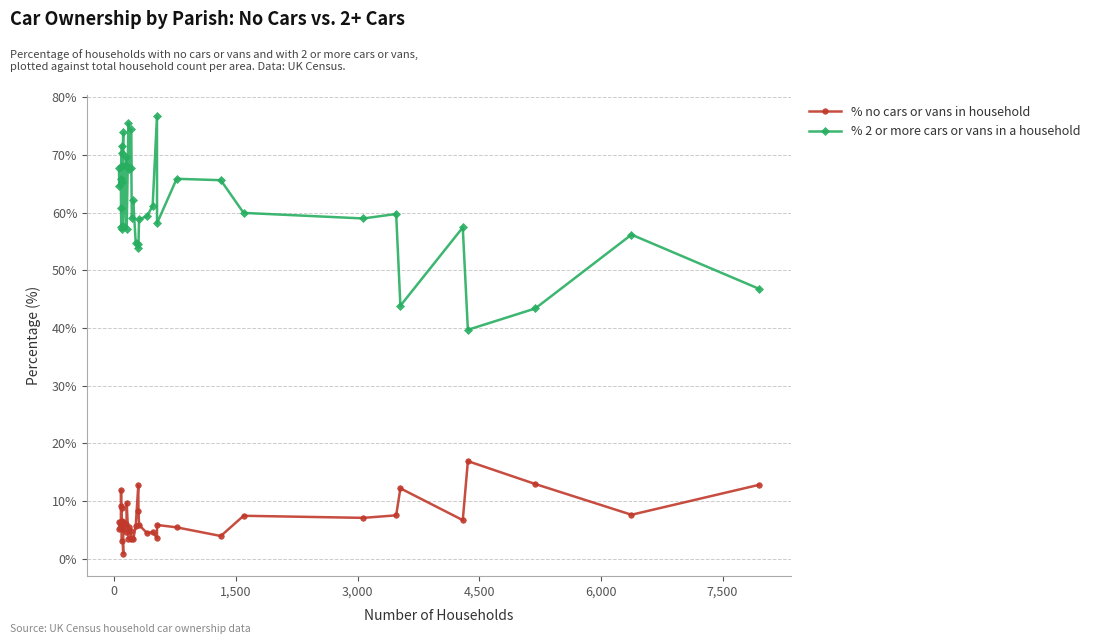

What is the sum of all % 2 or more cars or vans in a household values?

2456.1